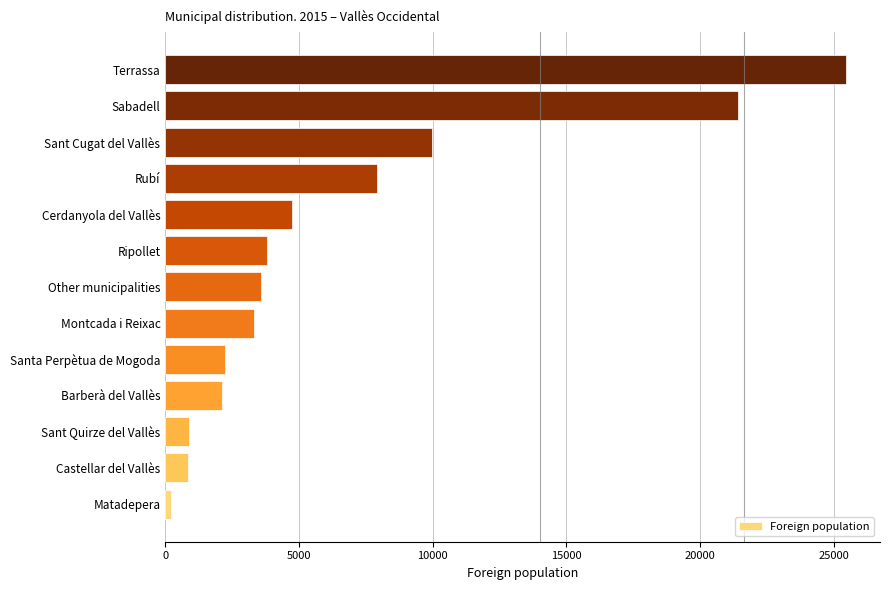

What is the difference between the values at Castellar del Vallès and Other municipalities?

2717